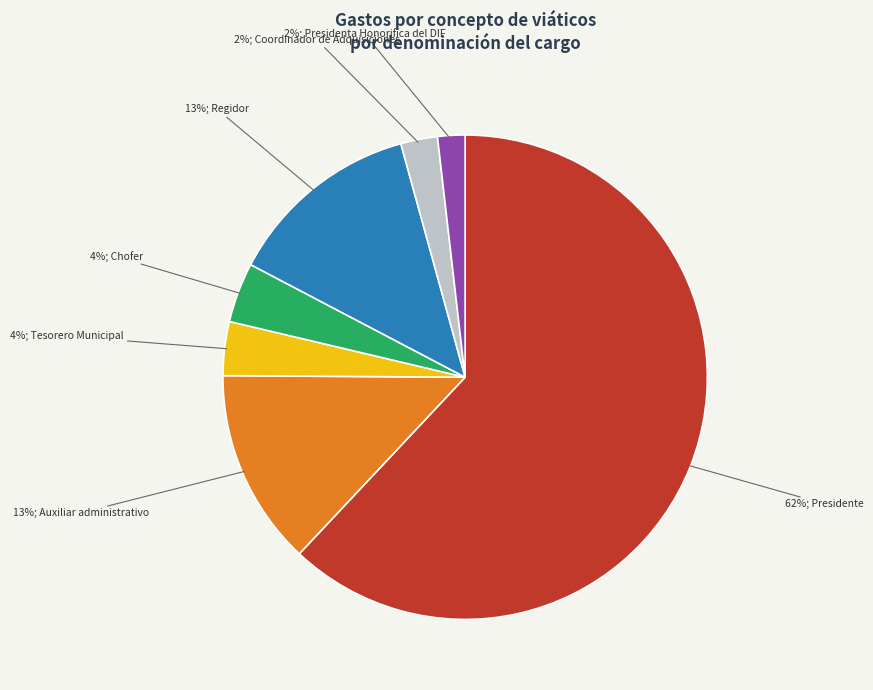

Does any single category account for the majority?

Yes